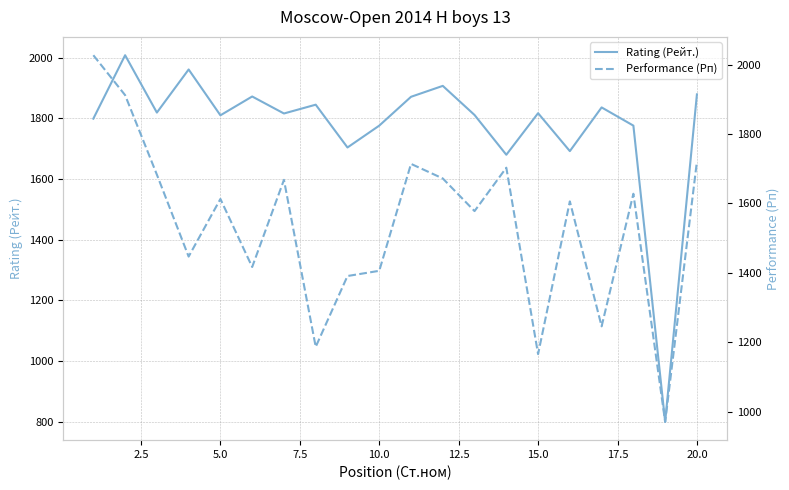

True or false: Performance (Рп) and Rating (Рейт.) cross at least once.

True